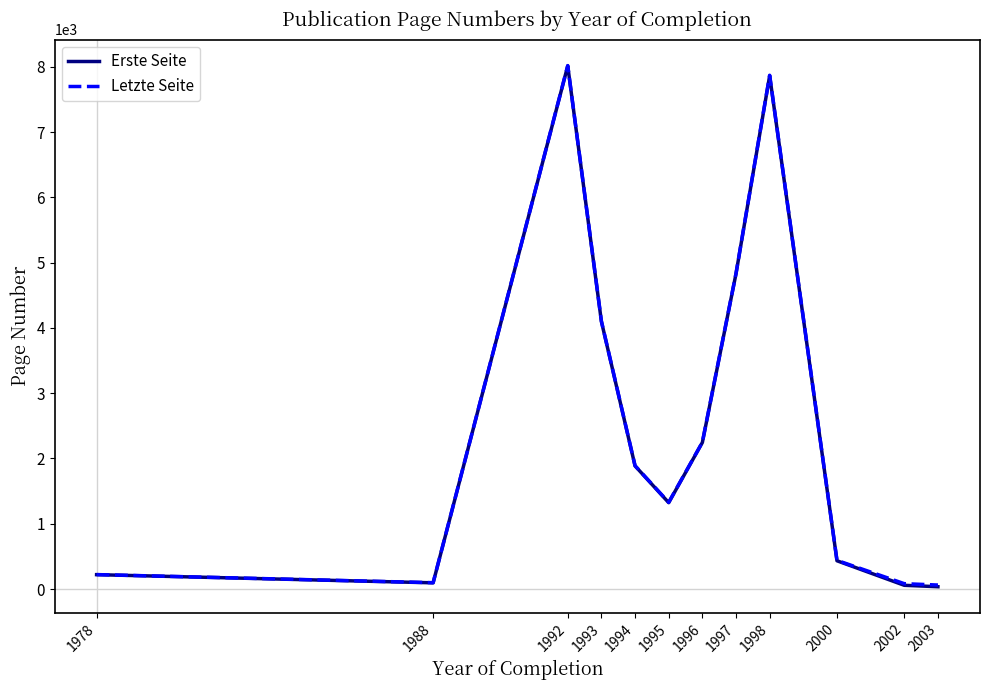

What is the sum of the Erste Seite values at 1998 and 1994?

9750.0